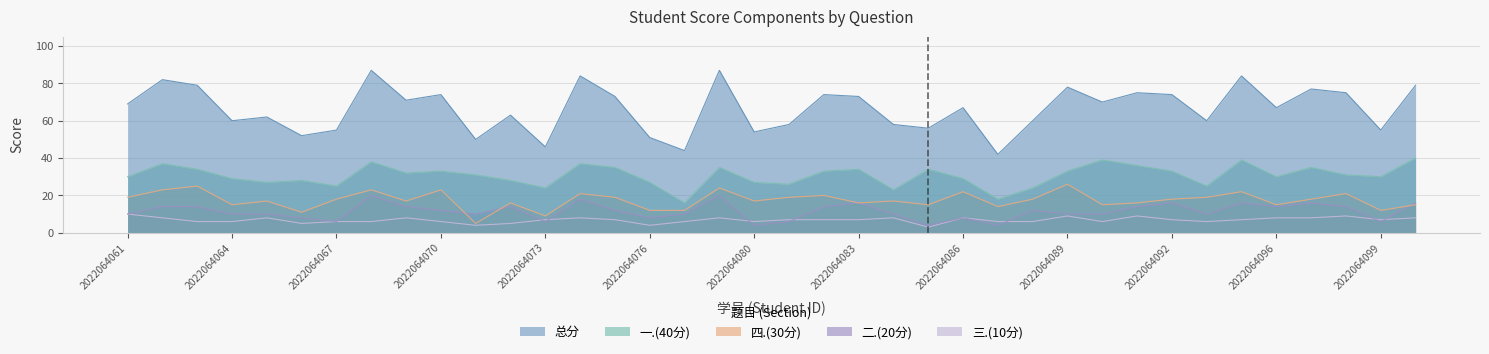

At which category is the sum across all series the highest?

2022064068